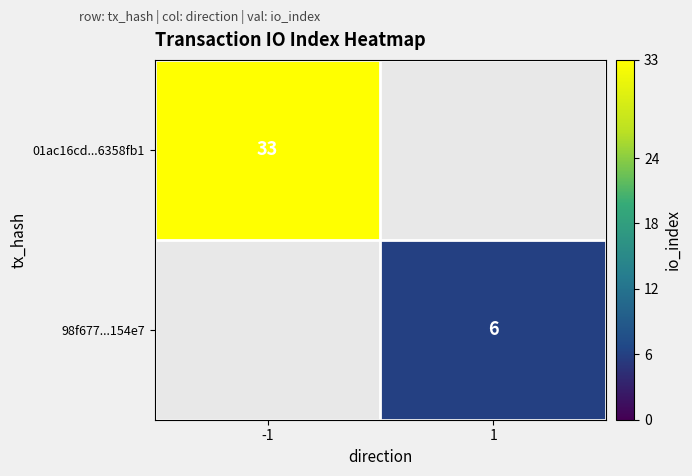

The 01ac16cd...6358fb1 series shows 52 at -1. True or false?

False